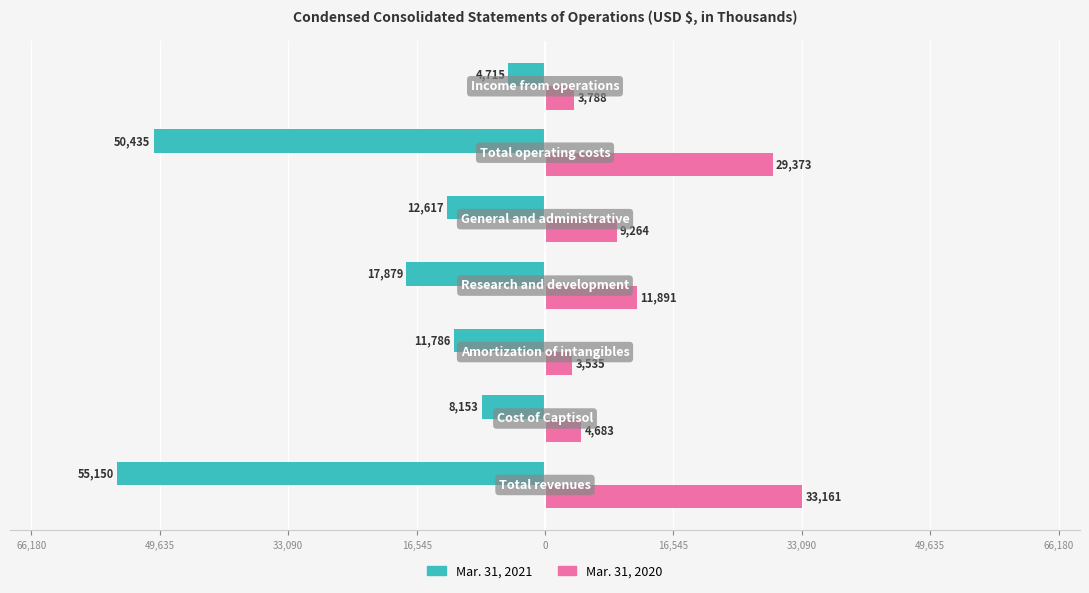

What are all the series names shown in the legend?

Mar. 31, 2021, Mar. 31, 2020